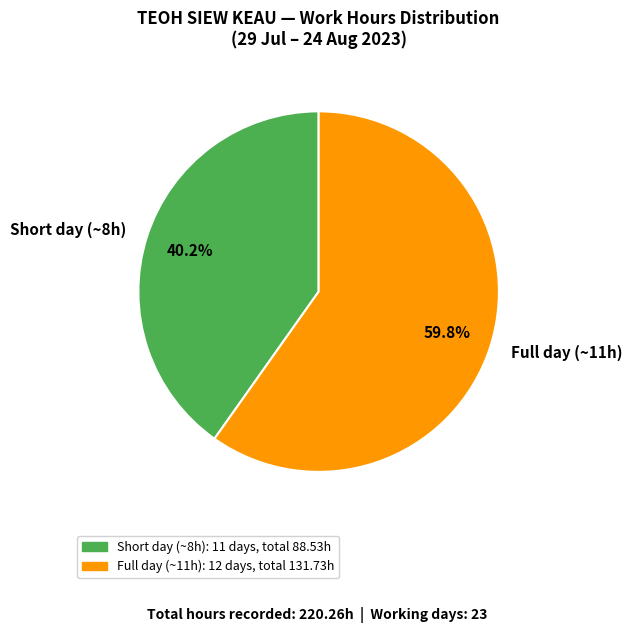

Between Short day (~8h) and Full day (~11h), which is larger?

Full day (~11h)